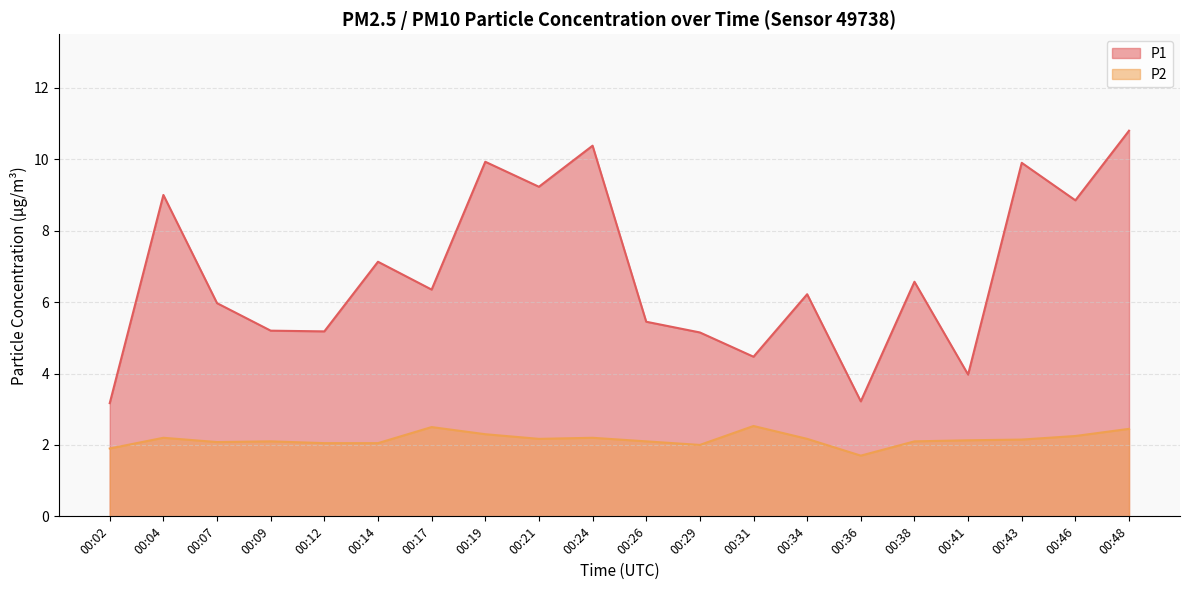

Read the P2 value at 00:12.

2.0